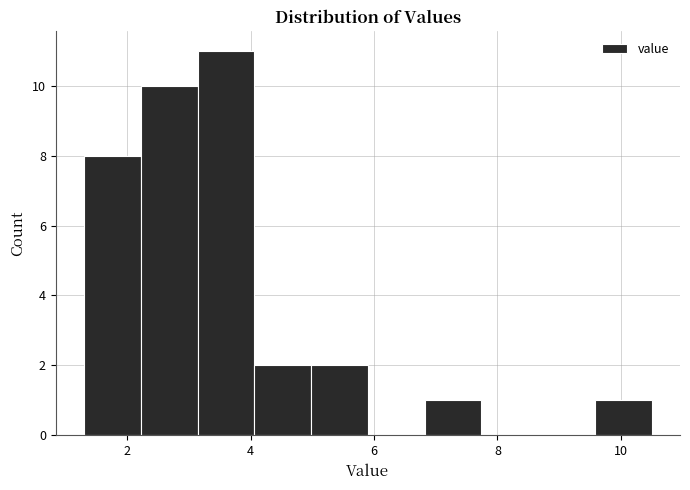

Reading left to right, list every bar in this chart as the range it spans on the x-axis followed by its height. Neither the bar edges nor the heights are printed on the chart, so give them approximately, as read against the axes.

1.30 to 2.22: 8
2.22 to 3.14: 10
3.14 to 4.06: 11
4.06 to 4.98: 2
4.98 to 5.90: 2
5.90 to 6.82: 0
6.82 to 7.74: 1
7.74 to 8.66: 0
8.66 to 9.58: 0
9.58 to 10.50: 1